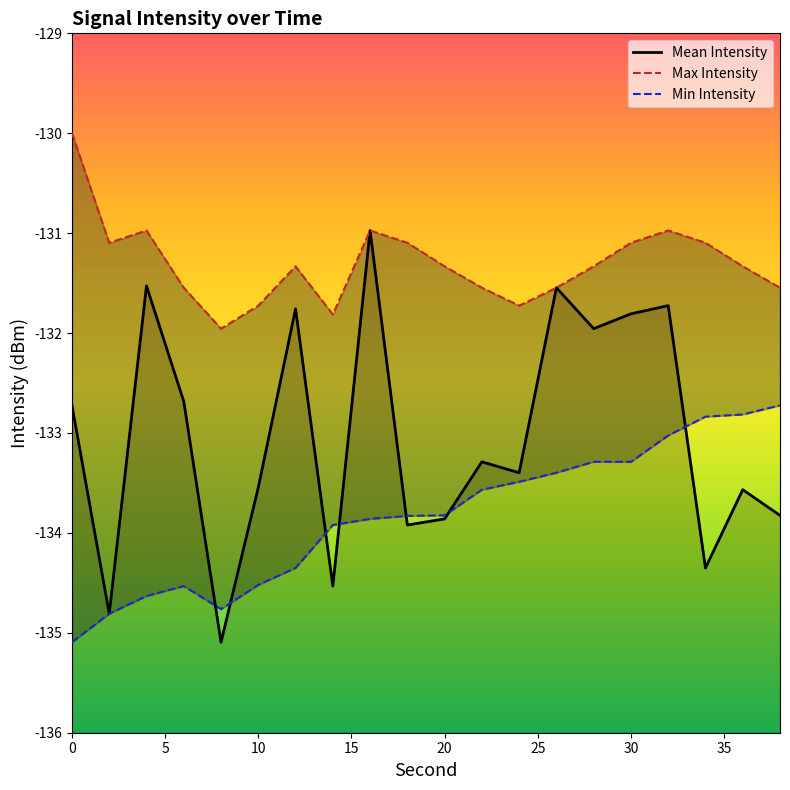

What is the greatest value displayed?

-130.0